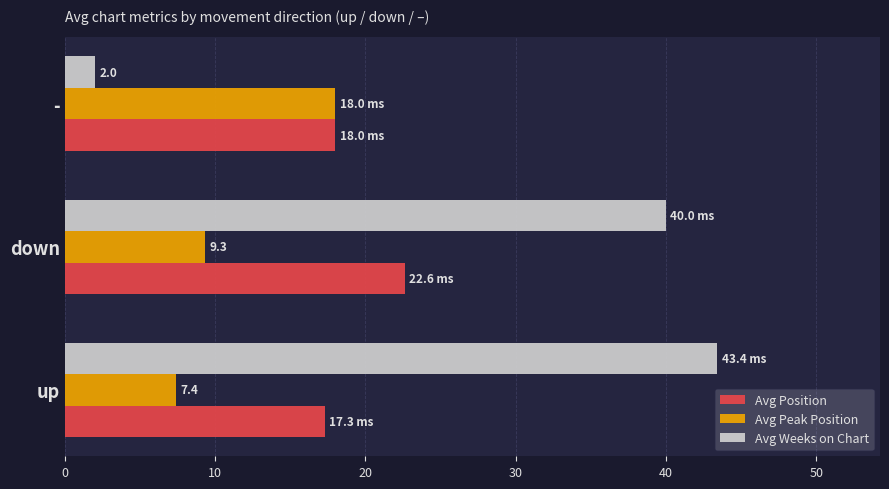

What is the average value of the Avg Position series?

19.3